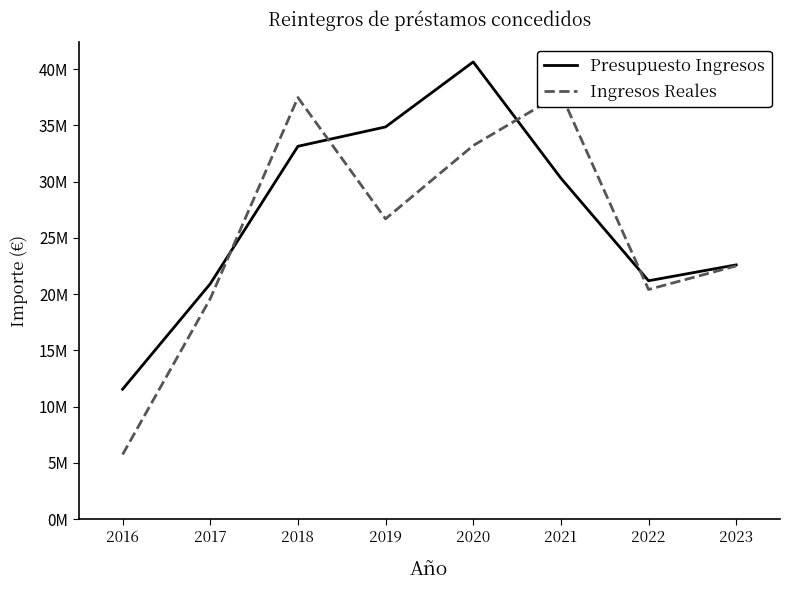

What are all the series names shown in the legend?

Presupuesto Ingresos, Ingresos Reales